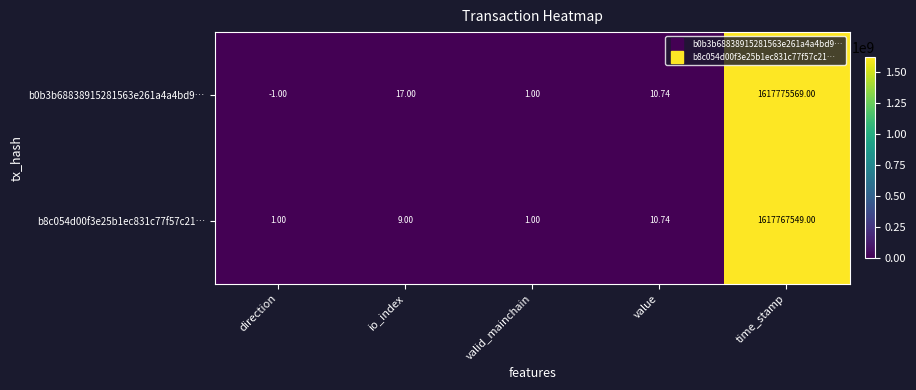

Which category has the lowest value in the b0b3b68838915281563e261a4a4bd9… series?

direction